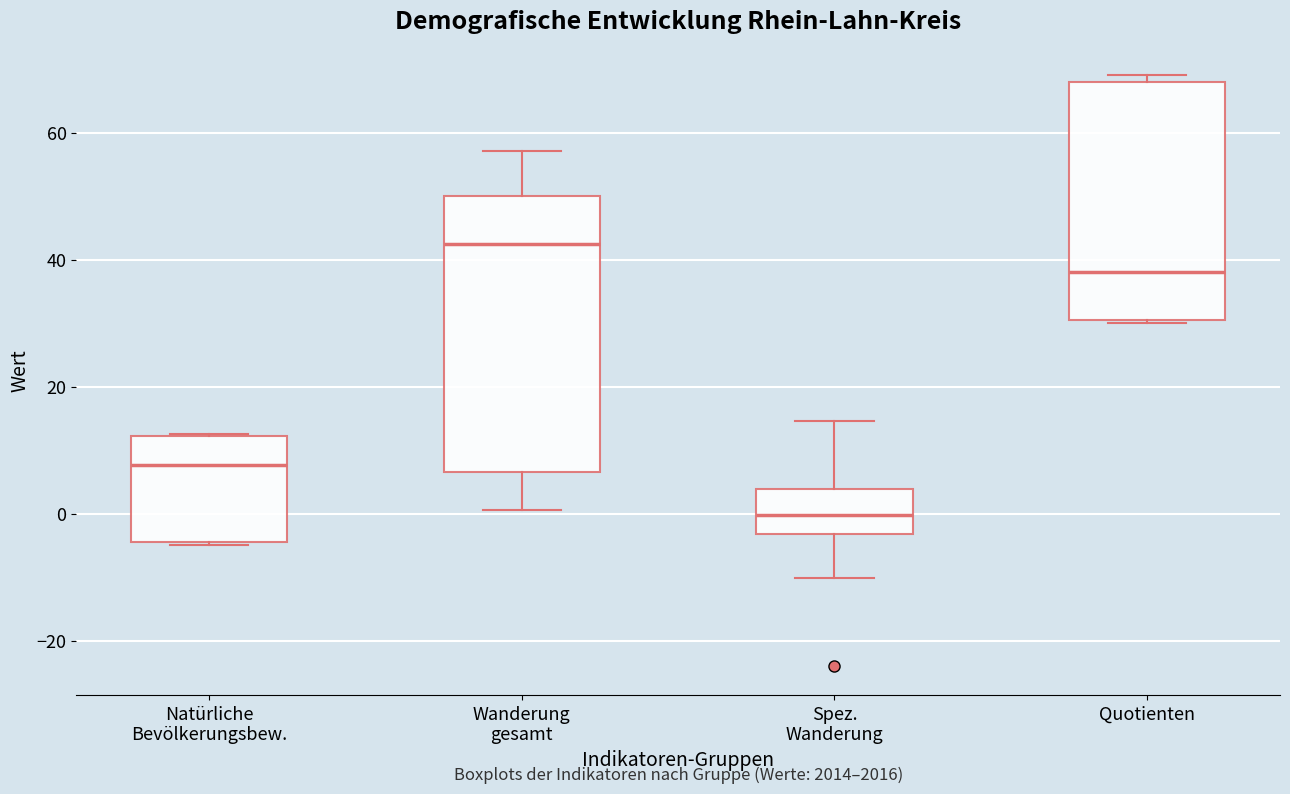

Reading left to right, transcribe this box plot: for each box, give where its median line is, the range the box spans, and where its two whiskers end, as read against the y-axis. The values are not printed on the chart, so give them approximately, as read against the axis.

Natürliche Bevölkerungsbew.: median 8, box -4 to 12, whiskers -4 to 12
Wanderung gesamt: median 42, box 6 to 50, whiskers 0 to 58
Spez. Wanderung: median 0, box -4 to 4, whiskers -10 to 14
Quotienten: median 38, box 30 to 68, whiskers 30 to 70